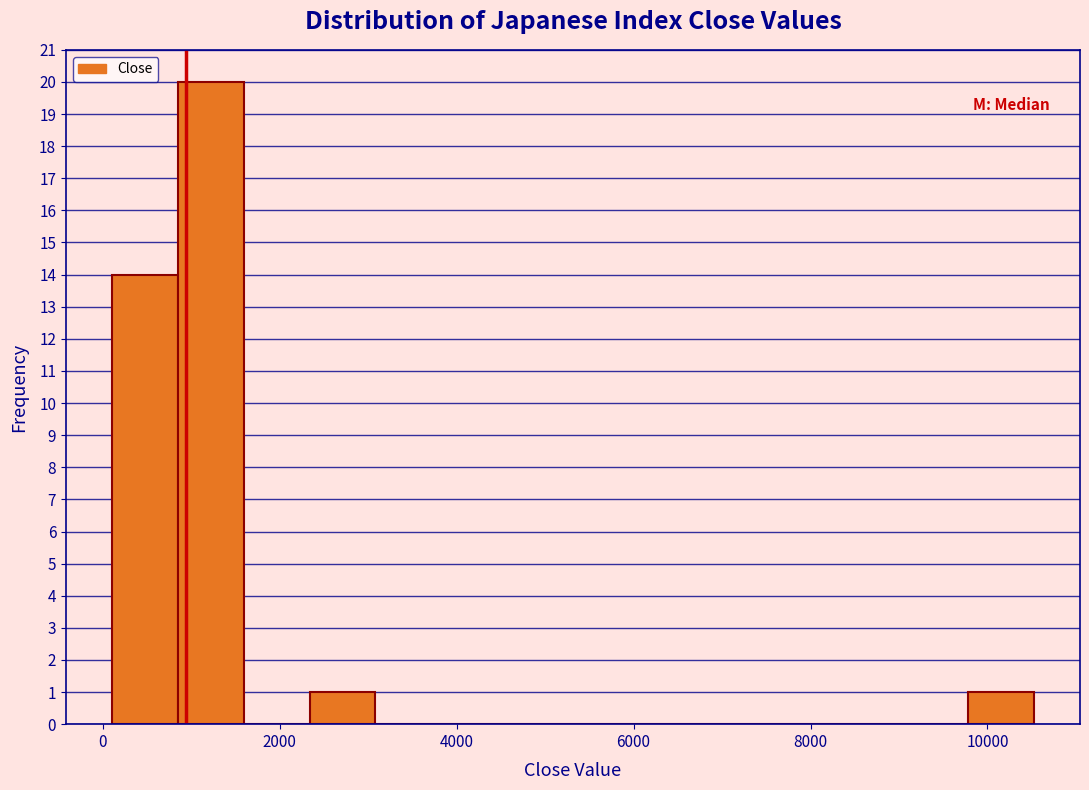

Around what value on the x-axis is the tallest bar? Give the approximate position of its centre, as read against the axis.

1200